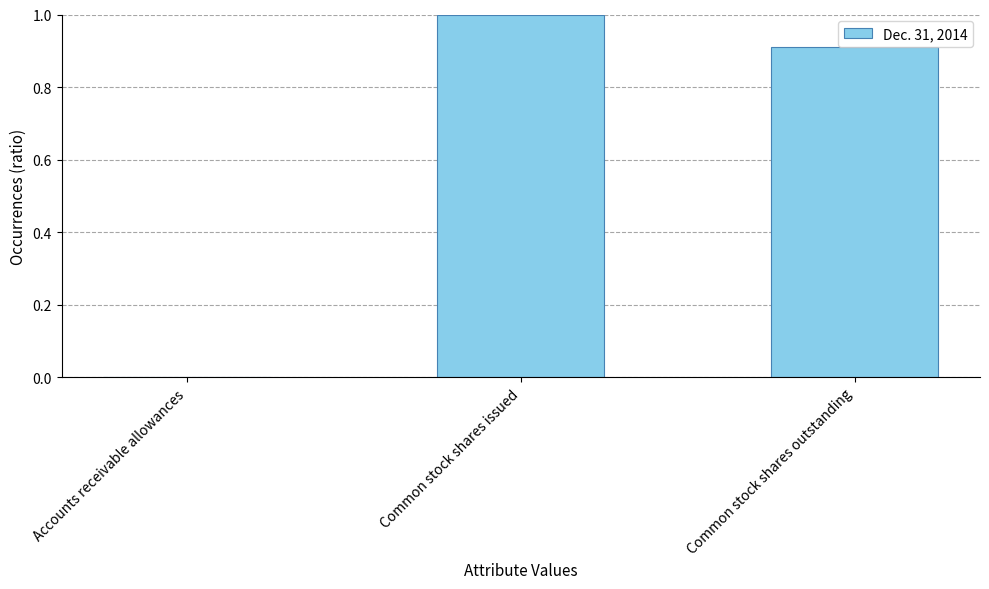

True or false: the data shows 0.0 at Accounts receivable allowances.

True